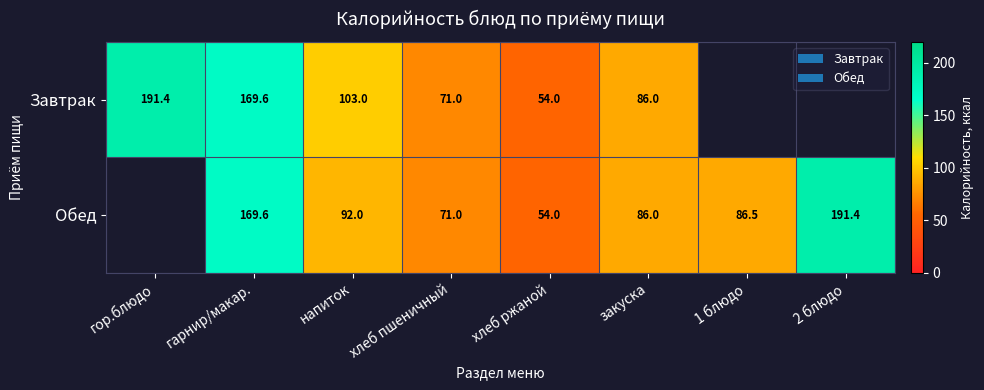

List the labels in order of Завтрак value, smallest first.

хлеб ржаной, хлеб пшеничный, закуска, напиток, гарнир/макар., гор.блюдо, 1 блюдо, 2 блюдо